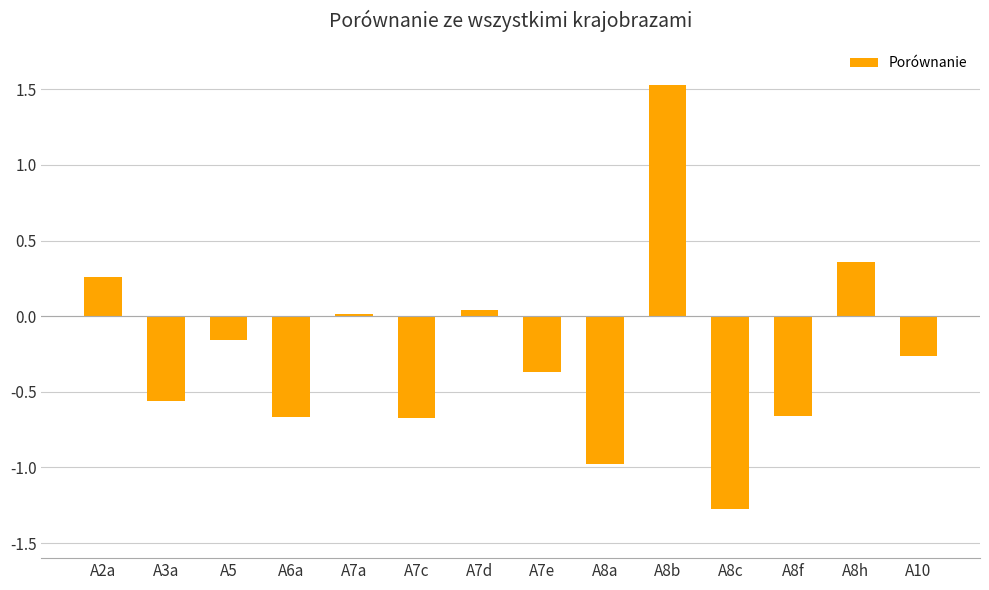

What is the sum of the values at A2a and A8c?

-1.0